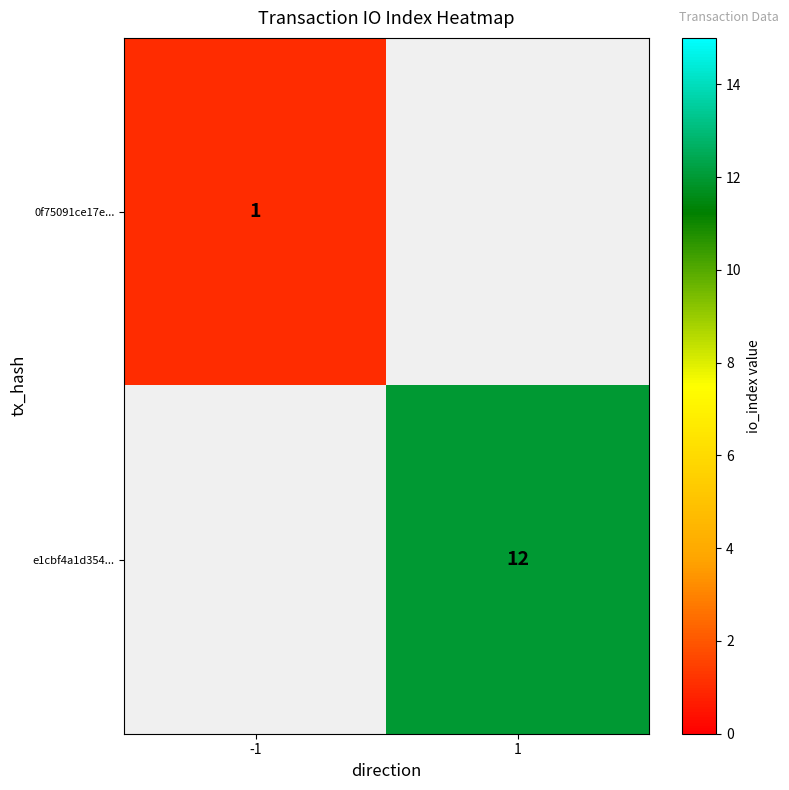

Is the value of 0f75091ce17e... at -1 greater than the value of e1cbf4a1d354... at 1?

No